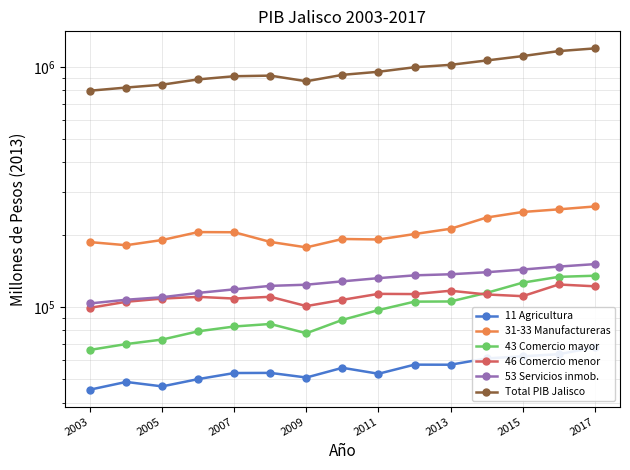

What is the total value across all series at 2015?

1798716.3